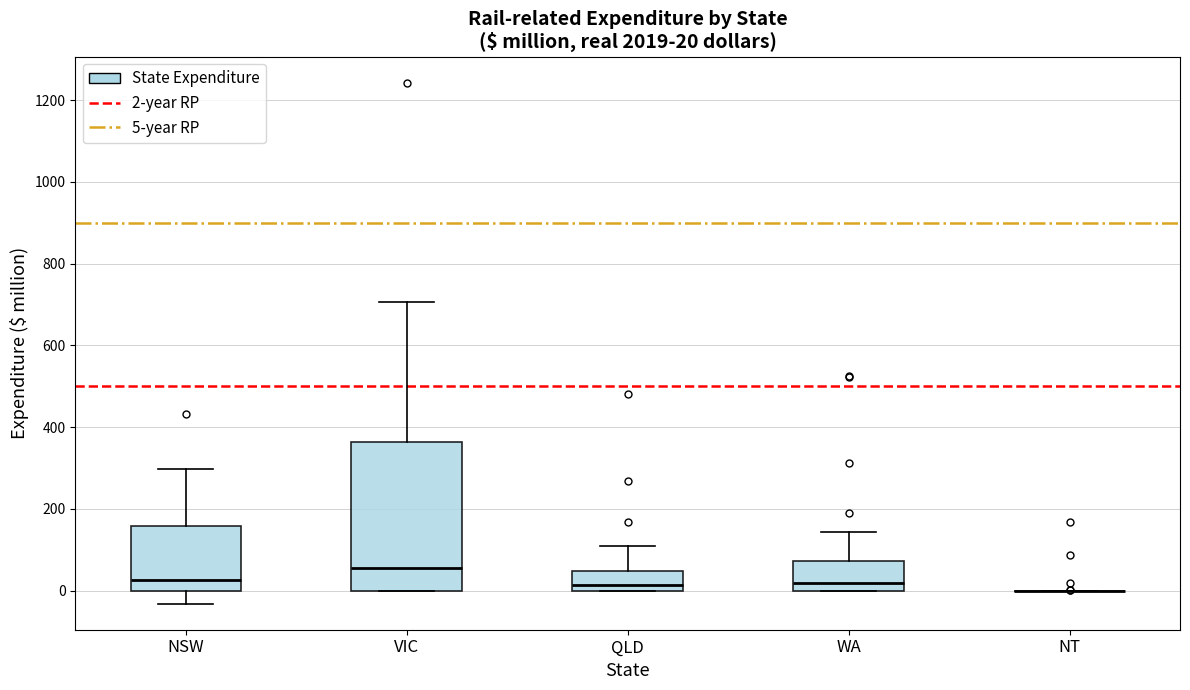

Which box is the tallest, from its lower edge to its upper edge?

VIC